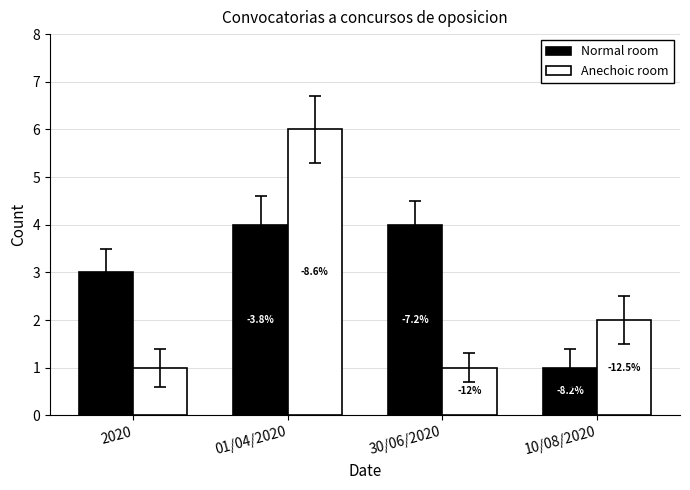

What are all the series names shown in the legend?

Normal room, Anechoic room